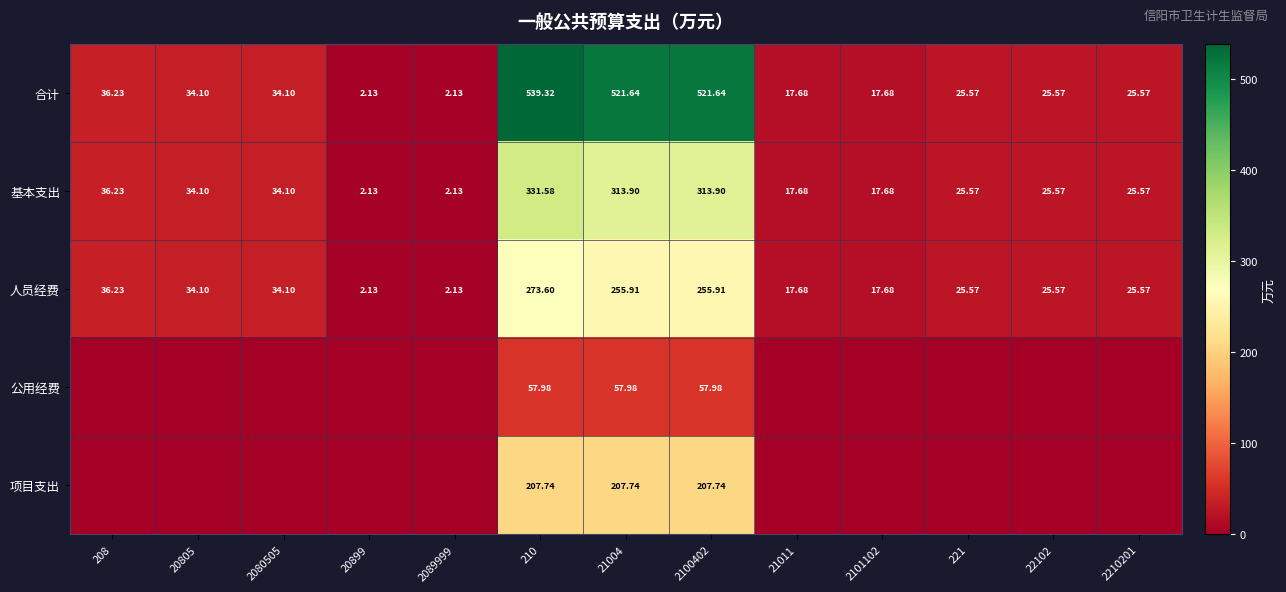

Is the value of 人员经费 at 21011 greater than the value of 合计 at 21004?

No